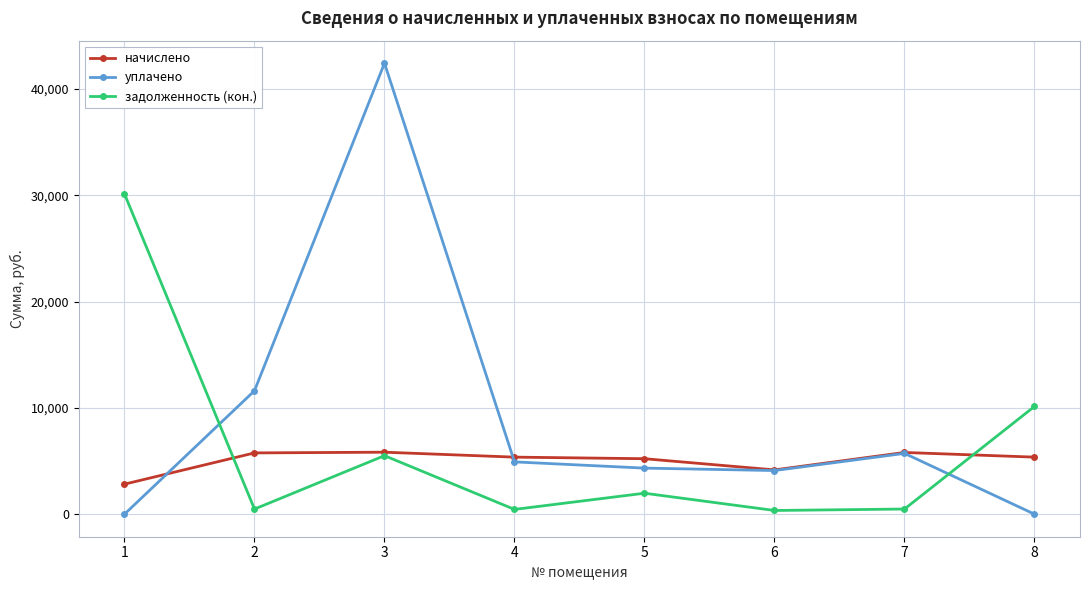

What is the maximum value for задолженность (кон.)?

30125.5